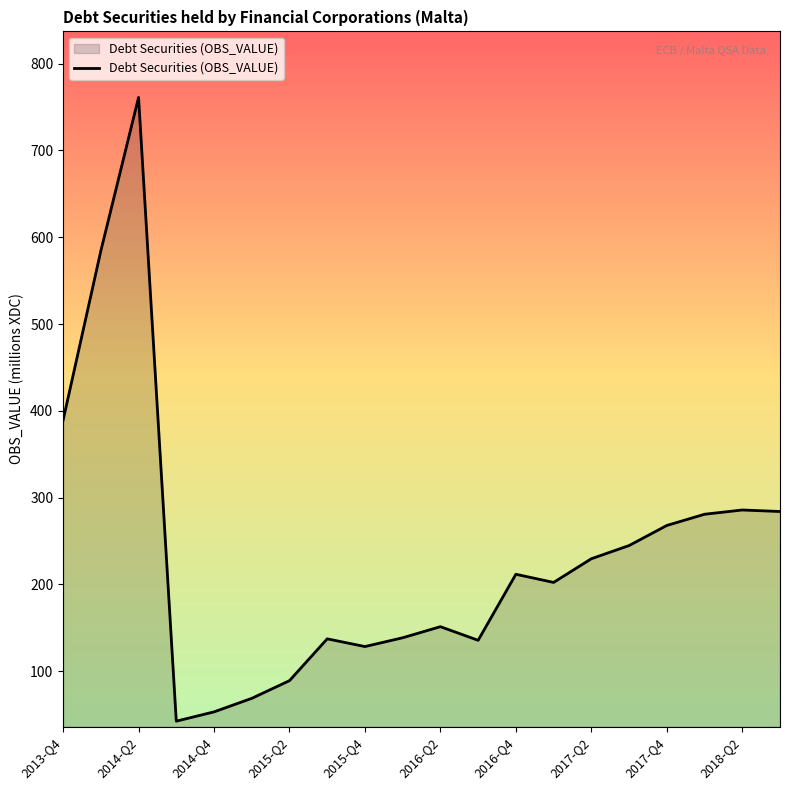

What is the smallest value displayed?

42.5